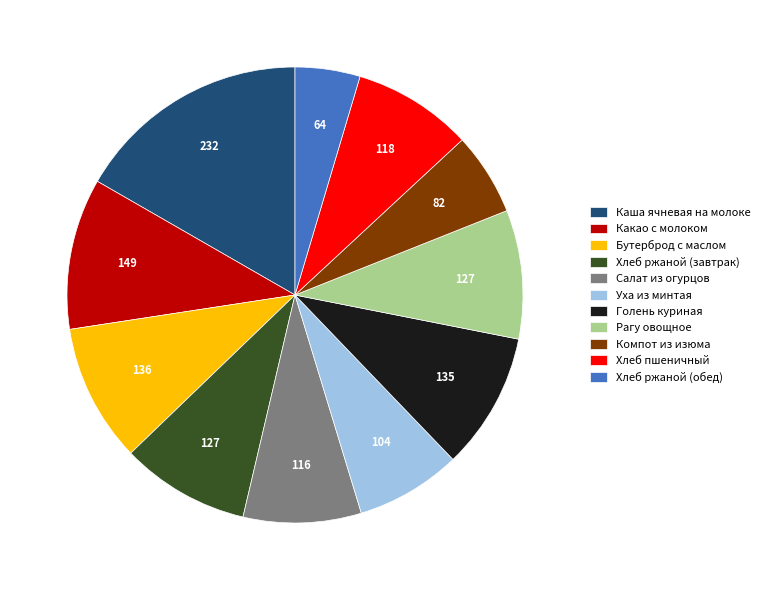

Does Хлеб ржаной (обед) account for over 50% of the chart?

No